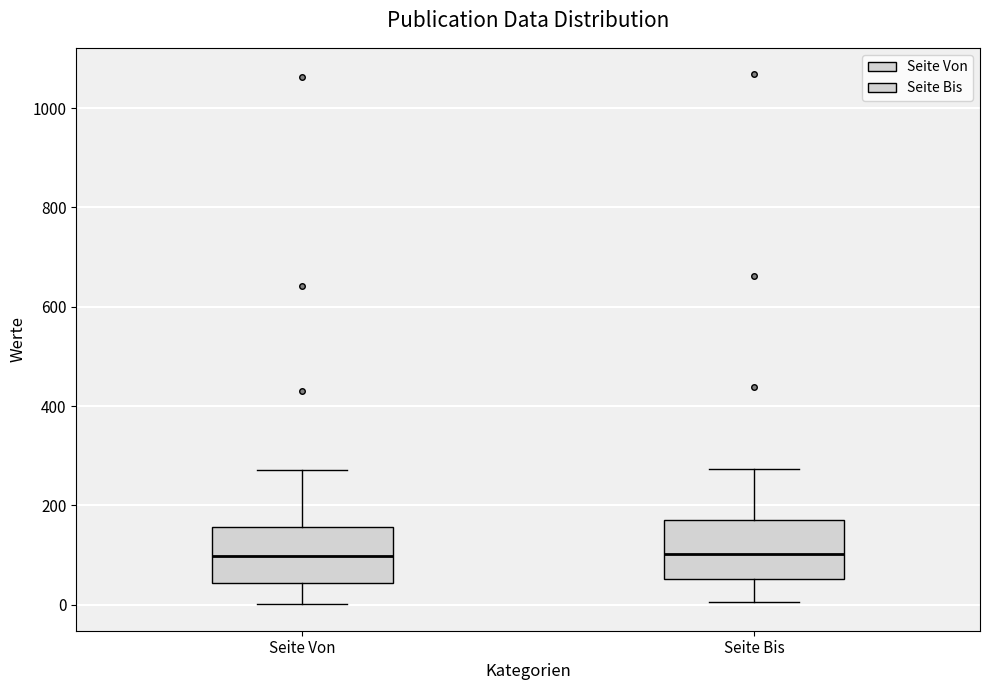

Where is the lower edge of the box for Seite Bis on the y-axis? The values are not printed on the chart, so give them approximately, as read against the axis.

60